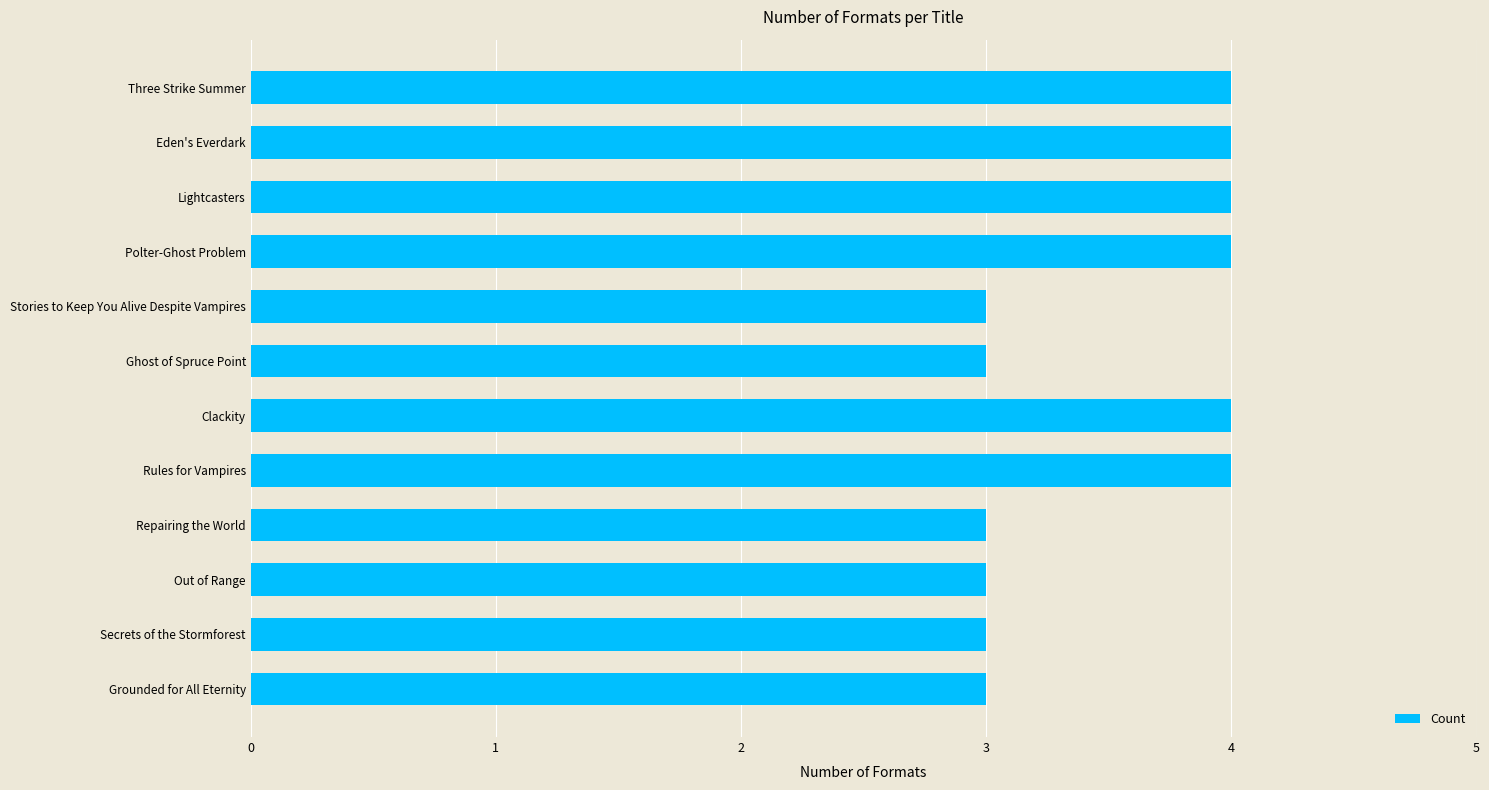

Are the bars horizontal?

Yes